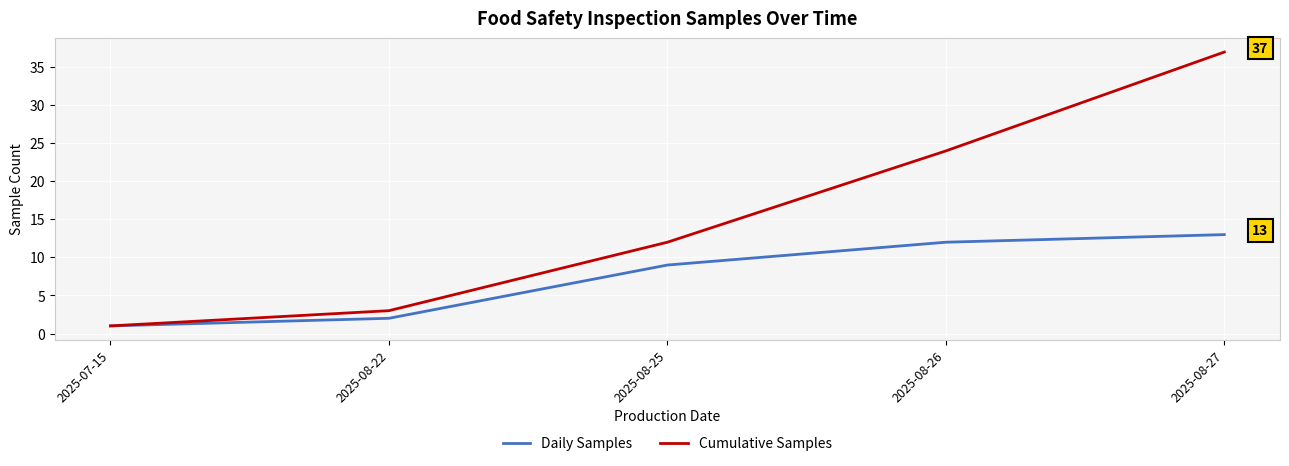

What position from the left is 2025-08-22?

2